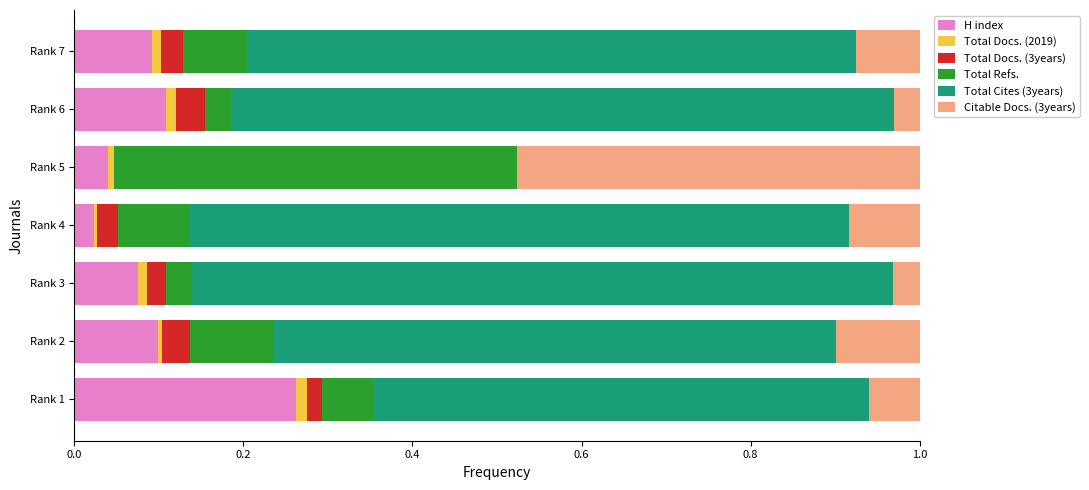

True or false: H index has a value of 0.1 at Rank 3.

True